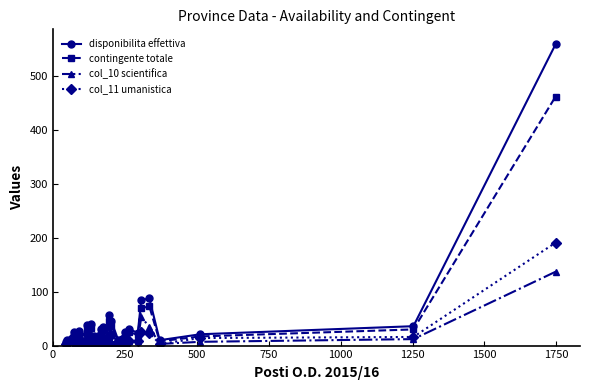

Reading left to right, transcribe all the data shown in this chart.

disponibilita effettiva: 6	10	25	7	18	9	5	27	8	38	40	11	17	18	6	31	35	6	56	2	3	46	10	13	26	30	24	84	88	10	21	36	559
contingente totale: 5	8	21	6	15	7	4	22	7	31	33	9	14	15	5	26	29	5	46	2	2	38	8	11	22	25	20	69	73	8	17	30	462
col_10 scientifica: 3	4	2	1	5	2	0	2	2	7	17	2	7	5	3	9	5	0	21	1	0	7	2	10	4	8	8	53	35	3	7	12	137
col_11 umanistica: 3	4	10	4	7	2	2	9	2	22	10	3	9	7	0	12	12	0	17	1	1	19	7	2	16	9	8	26	24	3	14	16	191